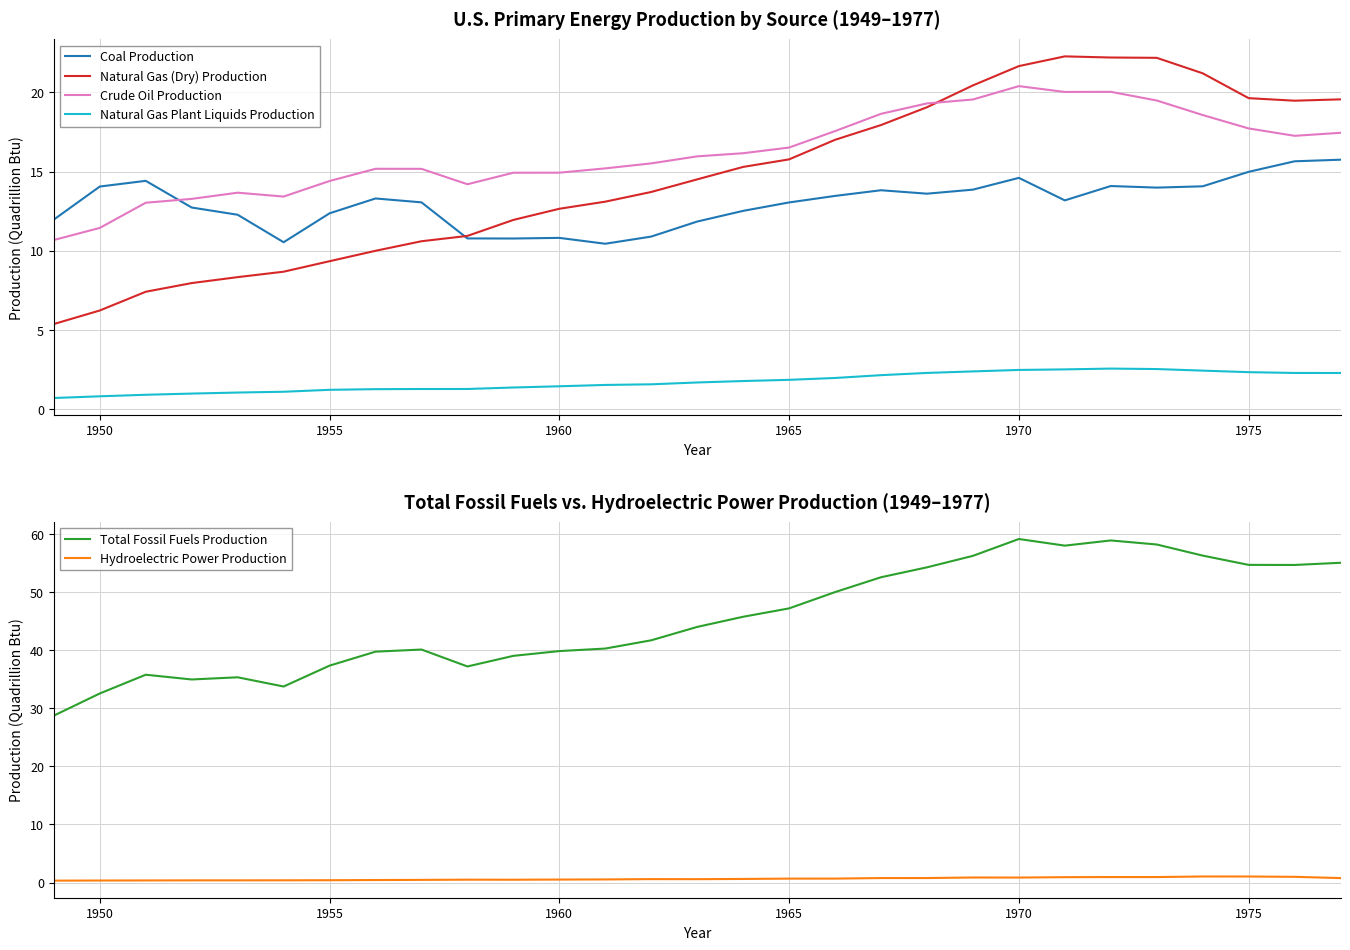

What is the lowest value of the Natural Gas Plant Liquids Production series?

0.7